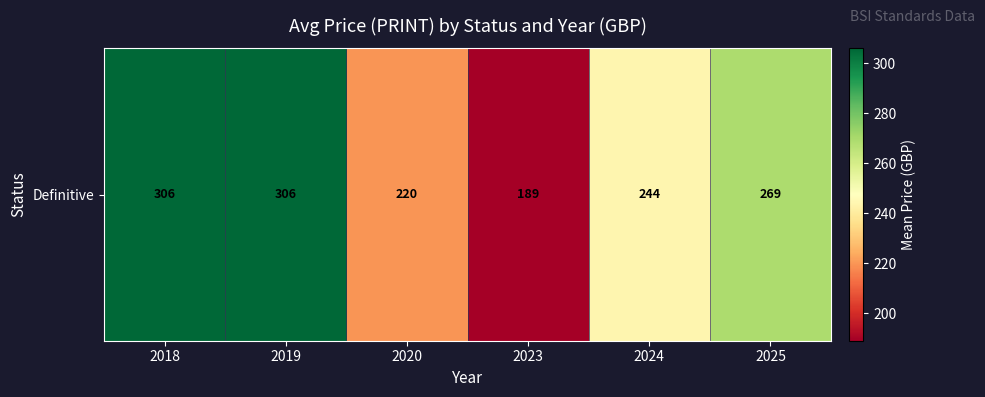

The value at 2020 is 298.4. True or false?

False